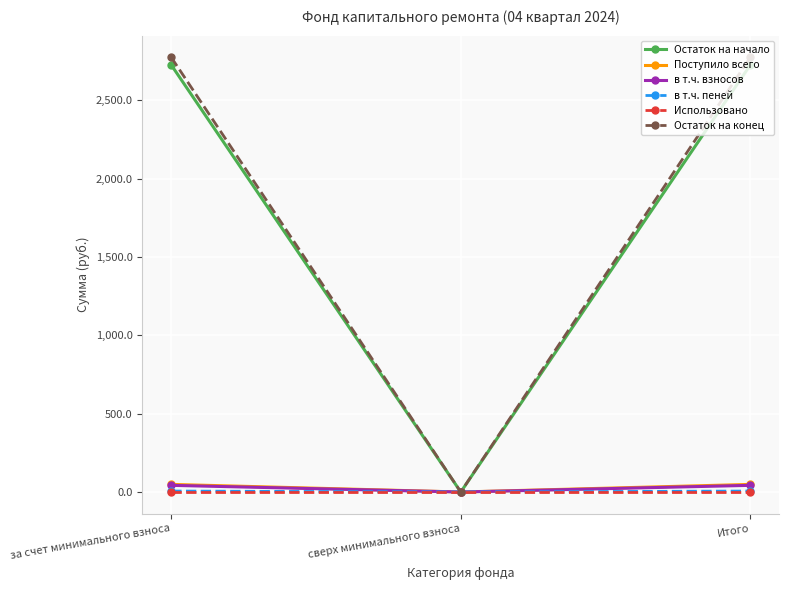

What is the value of the в т.ч. пеней point at the 1st from the left?

6.1